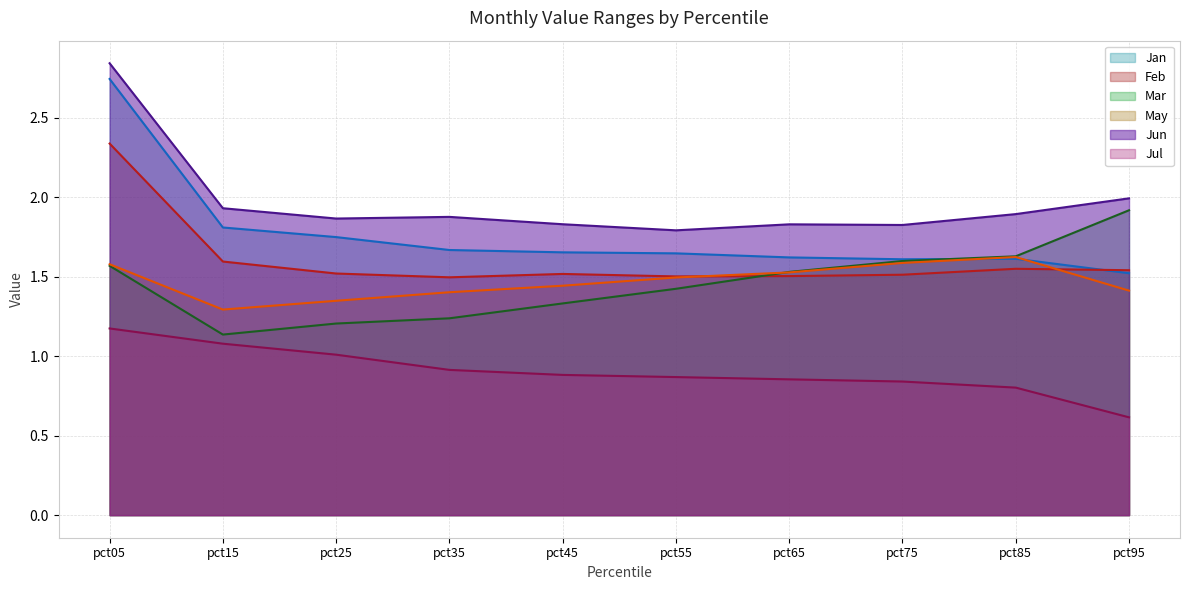

Is the value of May line at pct65 greater than the value of Jun line at pct25?

No